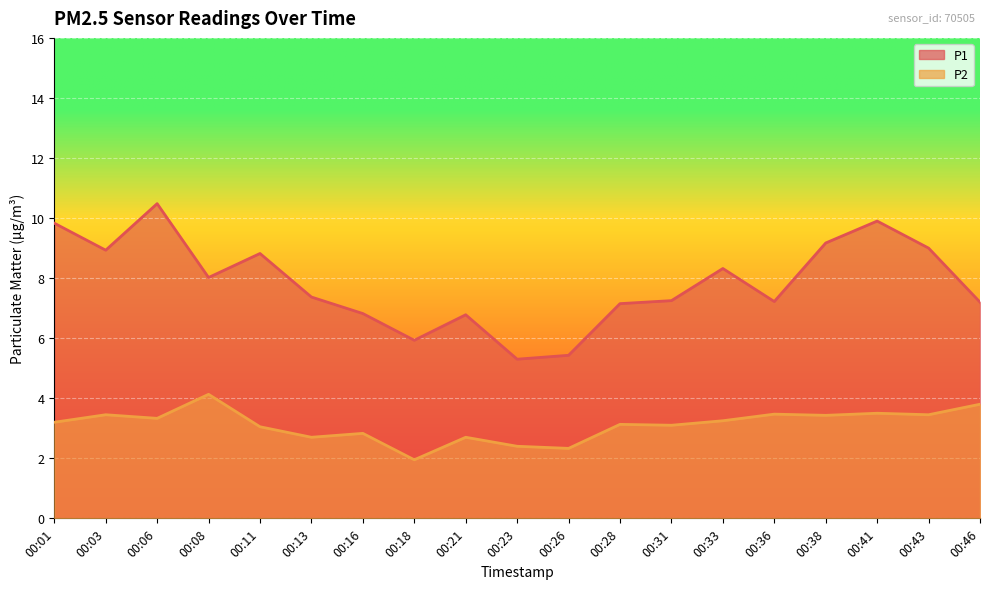

At which category does P2 reach its first local peak?

00:03